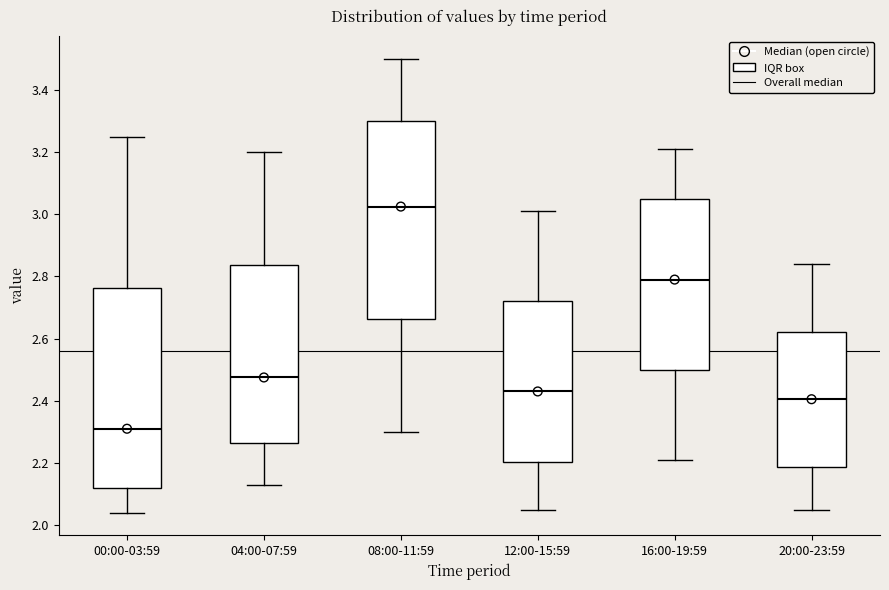

Reading left to right, read every box against the y-axis: the position of its median line, the range the box covers, and the ends of its whiskers. The values are not printed on the chart, so give them approximately, as read against the axis.

00:00-03:59: median 2.32, box 2.12 to 2.76, whiskers 2.04 to 3.26
04:00-07:59: median 2.48, box 2.26 to 2.84, whiskers 2.14 to 3.20
08:00-11:59: median 3.02, box 2.66 to 3.30, whiskers 2.30 to 3.50
12:00-15:59: median 2.44, box 2.20 to 2.72, whiskers 2.06 to 3.02
16:00-19:59: median 2.80, box 2.50 to 3.06, whiskers 2.22 to 3.22
20:00-23:59: median 2.40, box 2.18 to 2.62, whiskers 2.06 to 2.84